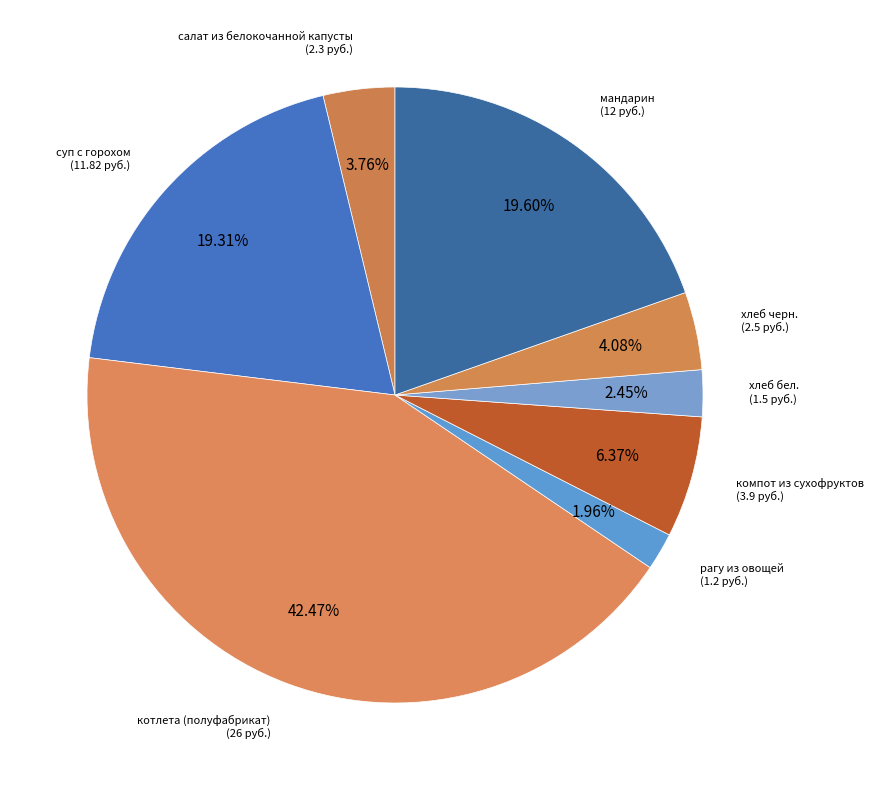

Rank the categories by value from highest to lowest.

котлета (полуфабрикат), мандарин, суп с горохом, компот из сухофруктов, хлеб черн., салат из белокочанной капусты, хлеб бел., рагу из овощей